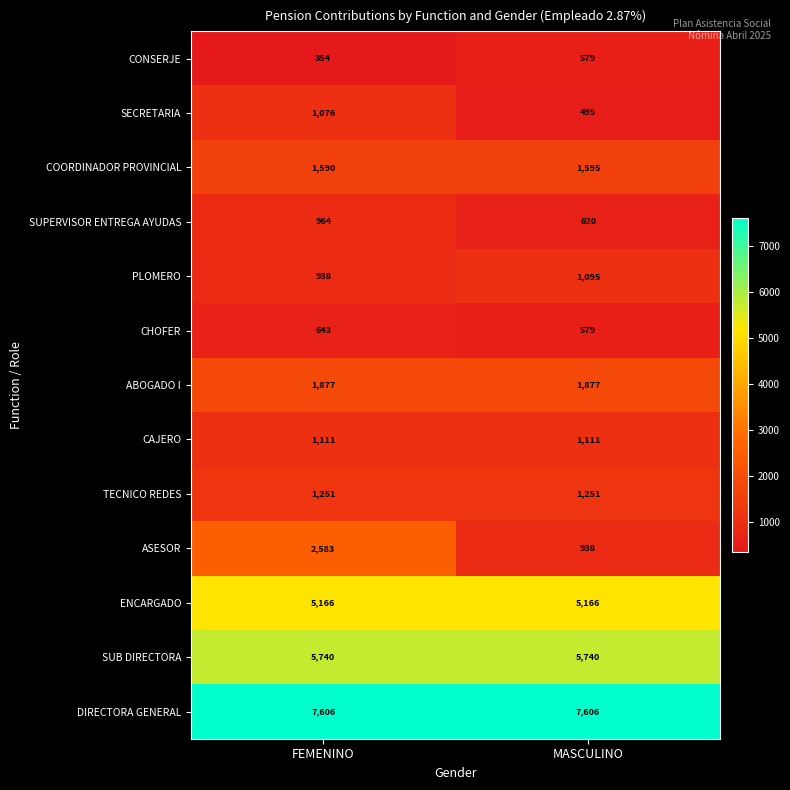

What is the difference between the highest and lowest values at MASCULINO?

7111